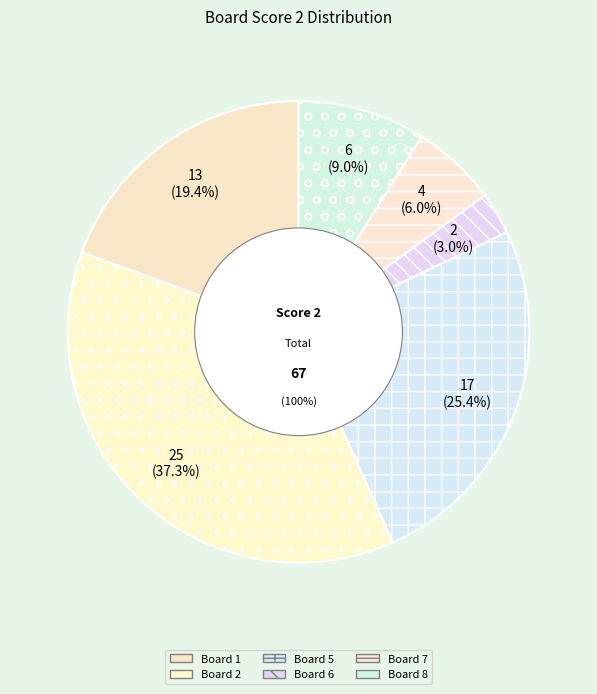

Combined, do Board 1 and Board 5 account for over 50%?

No